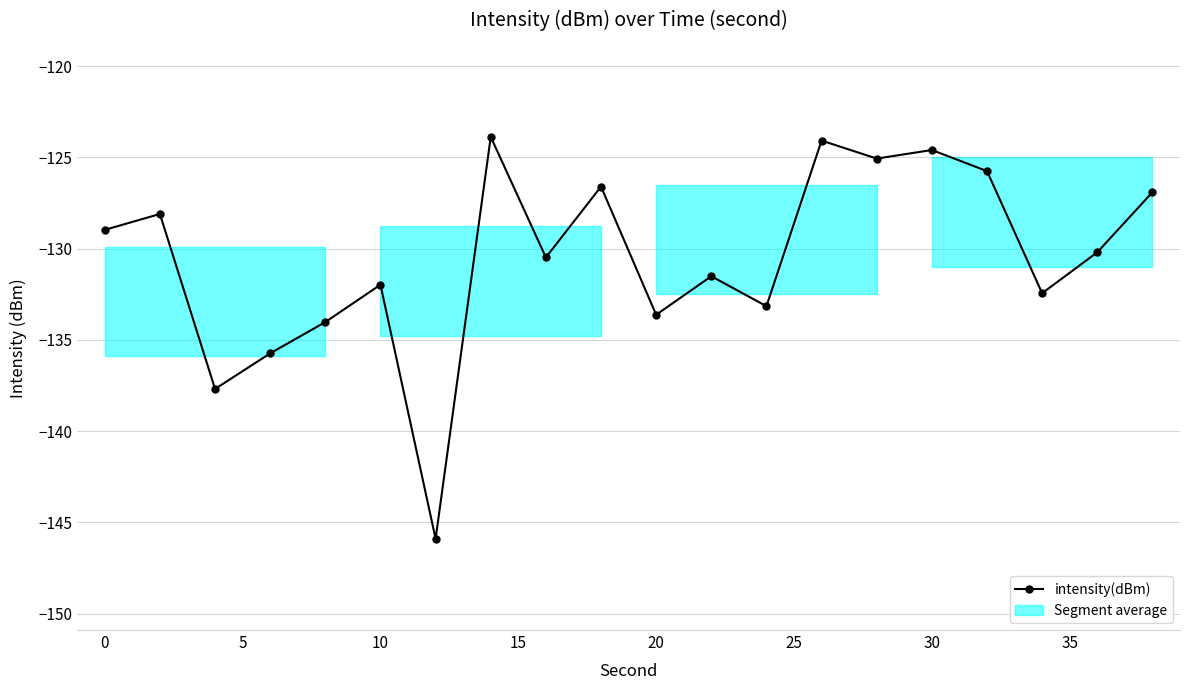

What is the minimum value shown in the chart?

-145.9